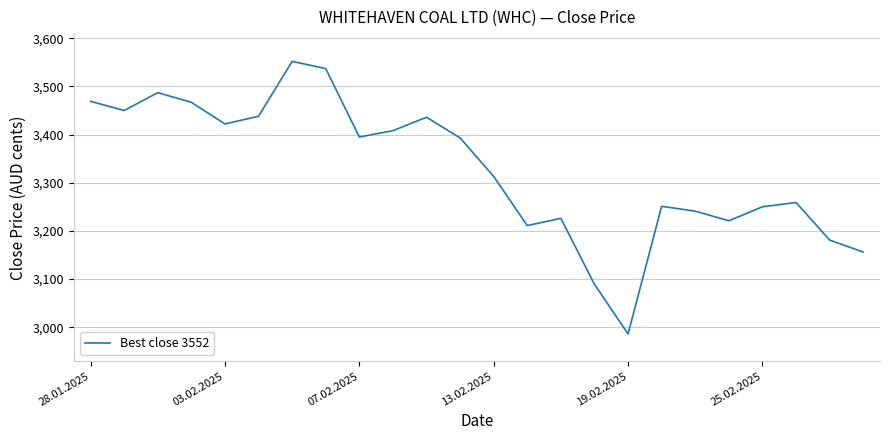

What is the greatest value displayed?

3552